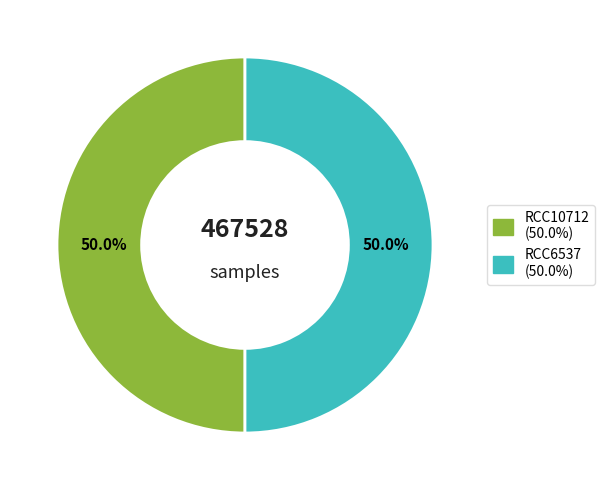

What is the ratio of the value at RCC6537 to the value at RCC10712?

1.0